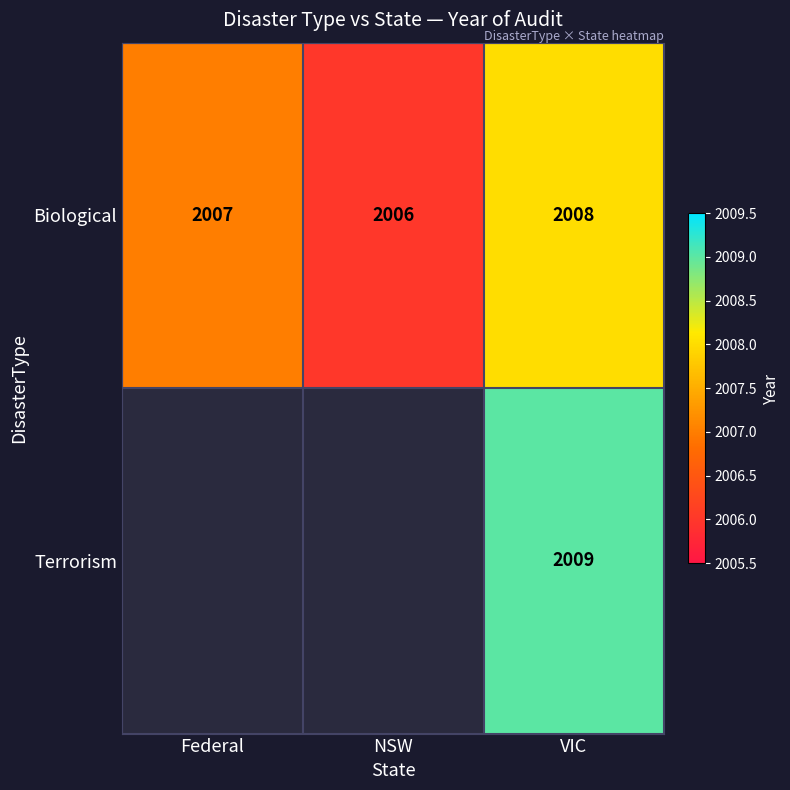

At which label does Biological reach its peak?

VIC